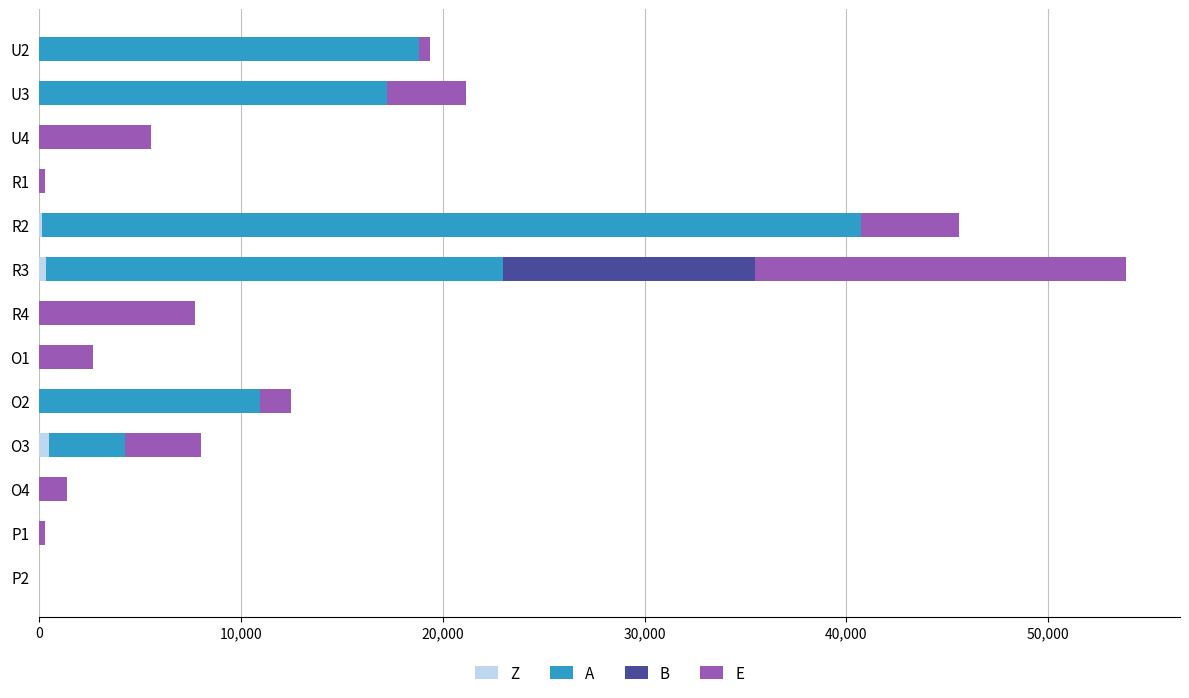

At which category is the sum across all series the highest?

R3